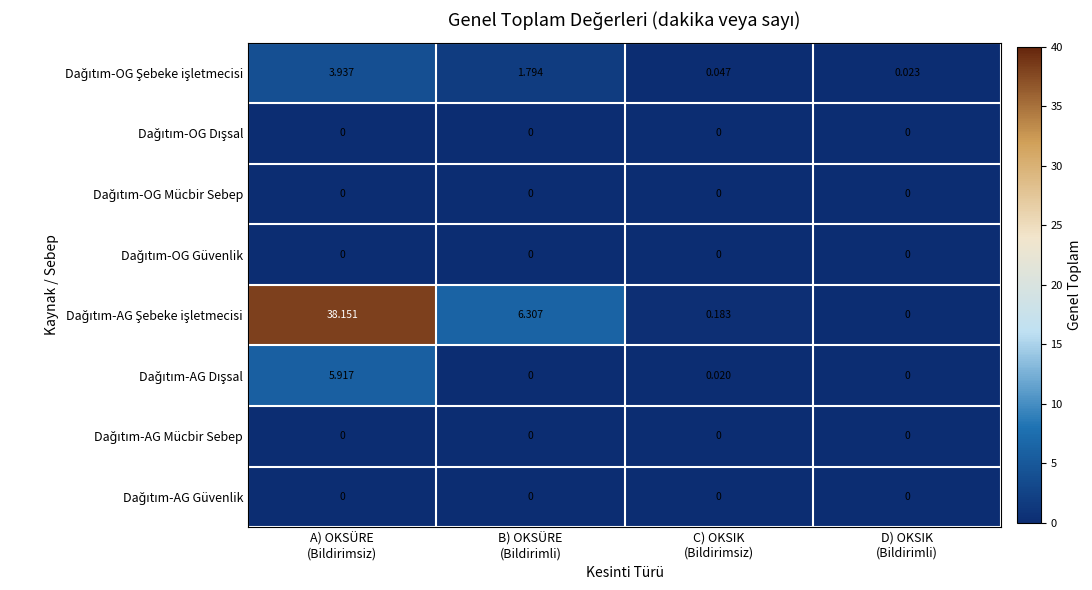

How many distinct data groups are displayed?

8